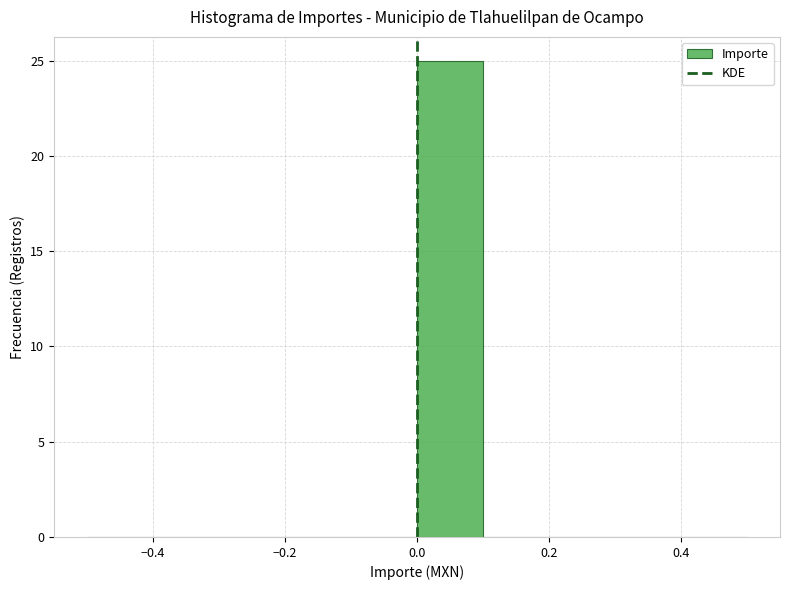

How tall is the bar that spans 0.0 to 0.1 on the x-axis? The values are not printed on the chart, so give them approximately, as read against the axis.

25